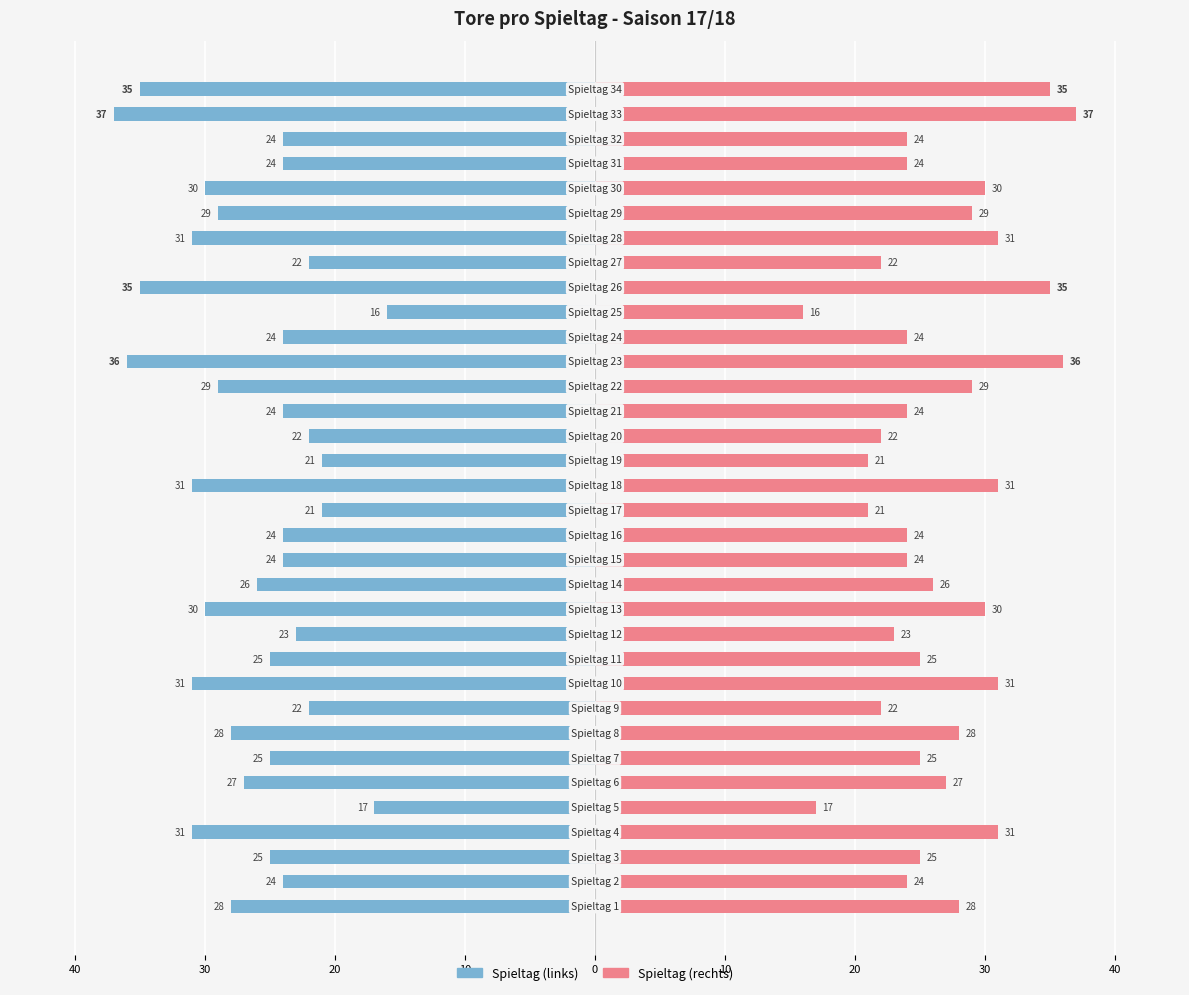

At 30, list the series in order from smallest to largest.

Spieltag (links), Spieltag (rechts)